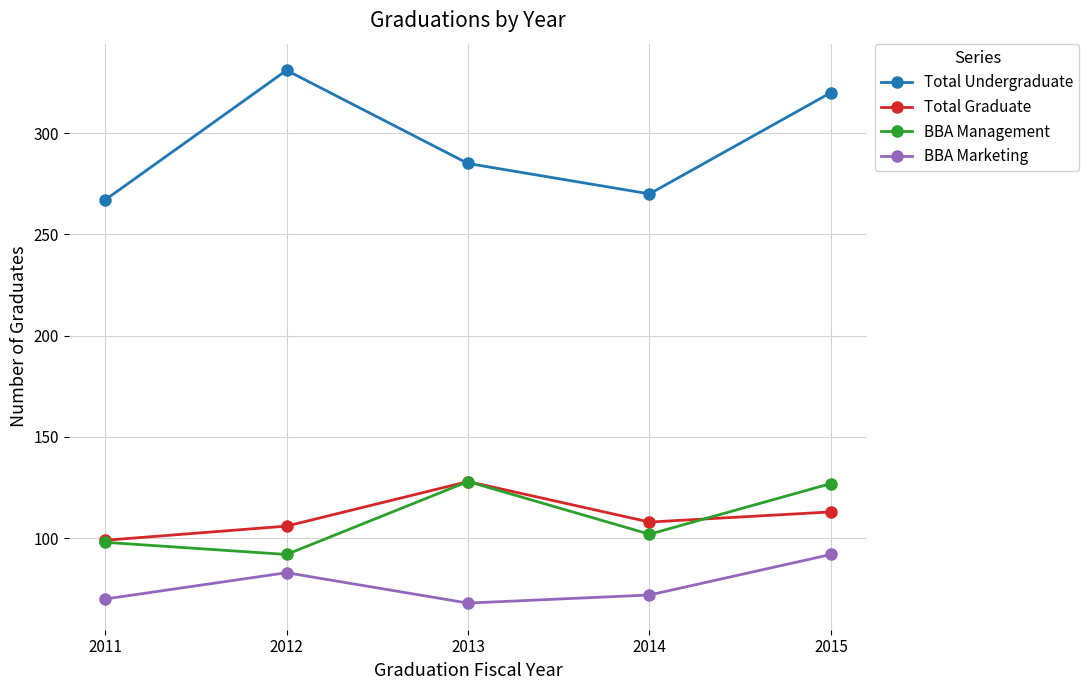

What is the difference between the Total Undergraduate values at 2011 and 2015?

53